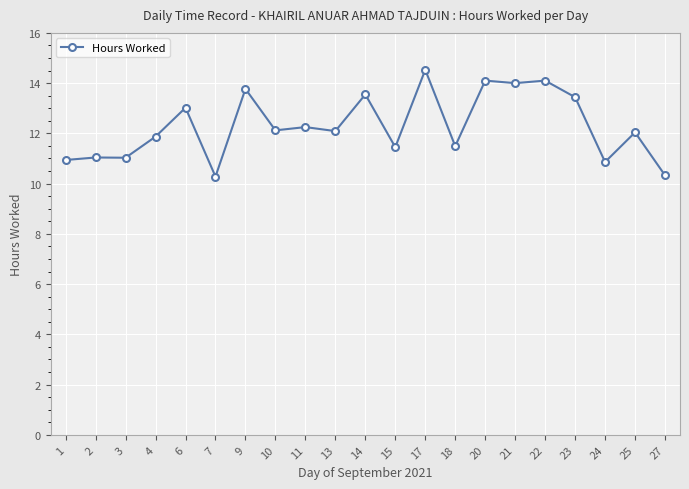

How many lines are shown in the chart?

1